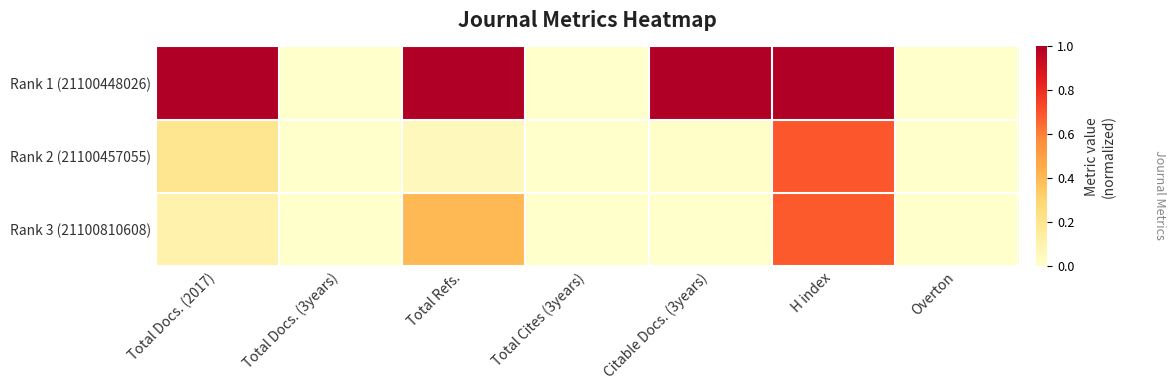

Reading right to left, transcribe all the data shown in this chart.

Rank 1 (21100448026): Overton=0.0	H index=1.0	Citable Docs. (3years)=1.0	Total Cites (3years)=0.0	Total Refs.=1.0	Total Docs. (3years)=0.0	Total Docs. (2017)=1.0
Rank 2 (21100457055): Overton=0.0	H index=0.7	Citable Docs. (3years)=0.0	Total Cites (3years)=0.0	Total Refs.=0.1	Total Docs. (3years)=0.0	Total Docs. (2017)=0.2
Rank 3 (21100810608): Overton=0.0	H index=0.7	Citable Docs. (3years)=0.0	Total Cites (3years)=0.0	Total Refs.=0.4	Total Docs. (3years)=0.0	Total Docs. (2017)=0.1